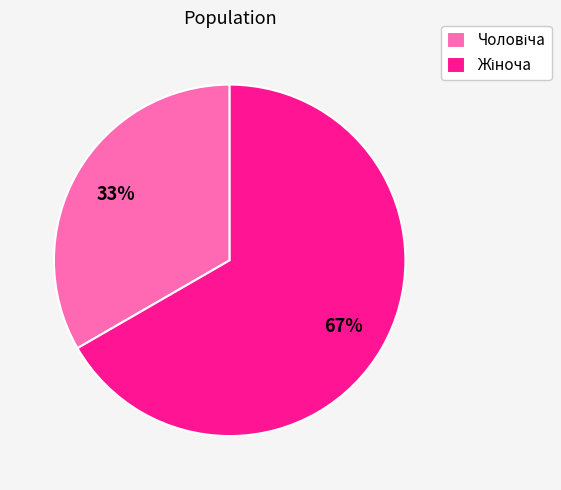

To the nearest percent, what is the average slice percentage?

50%